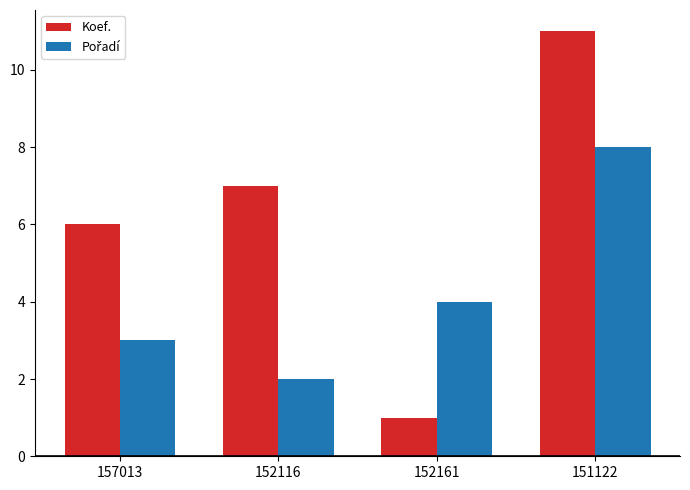

Which series has the largest total across all categories?

Koef.